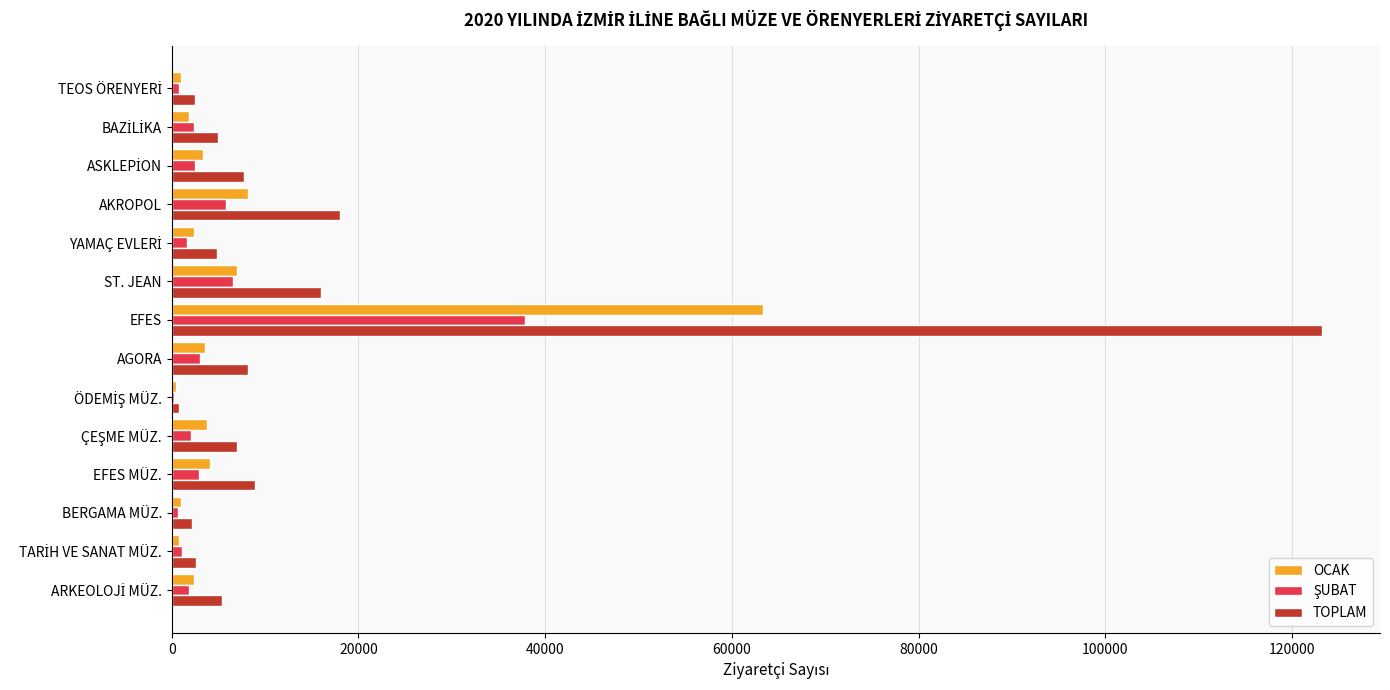

At which category does the chart reach its peak across all series?

EFES